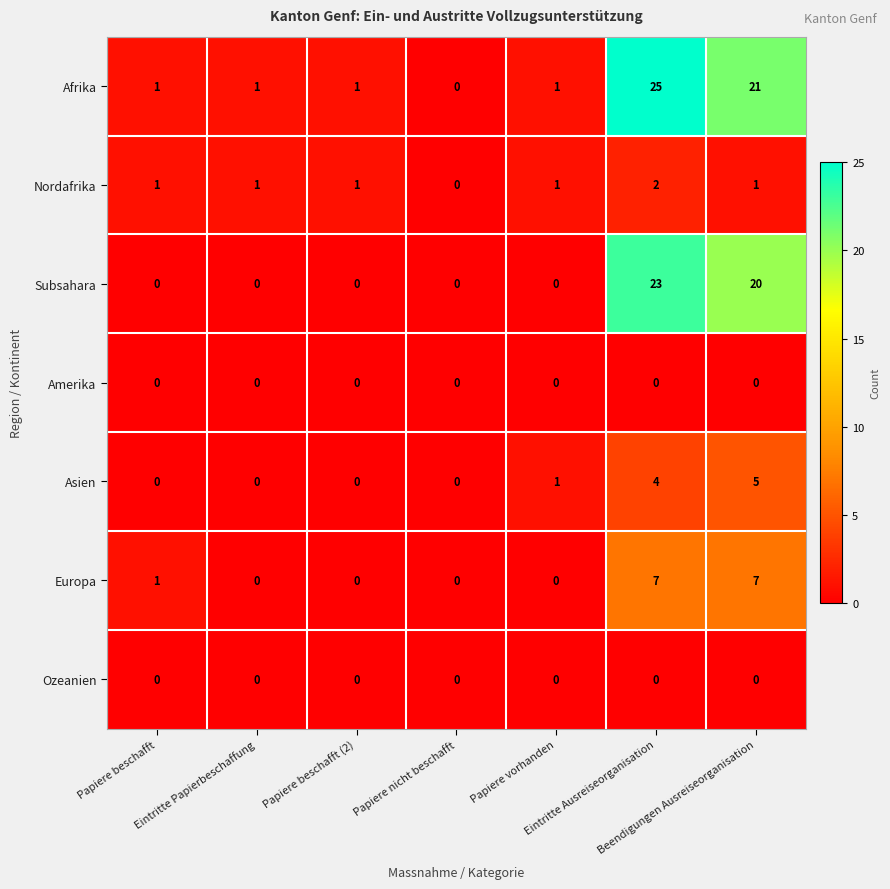

What is the maximum value shown in the chart?

25